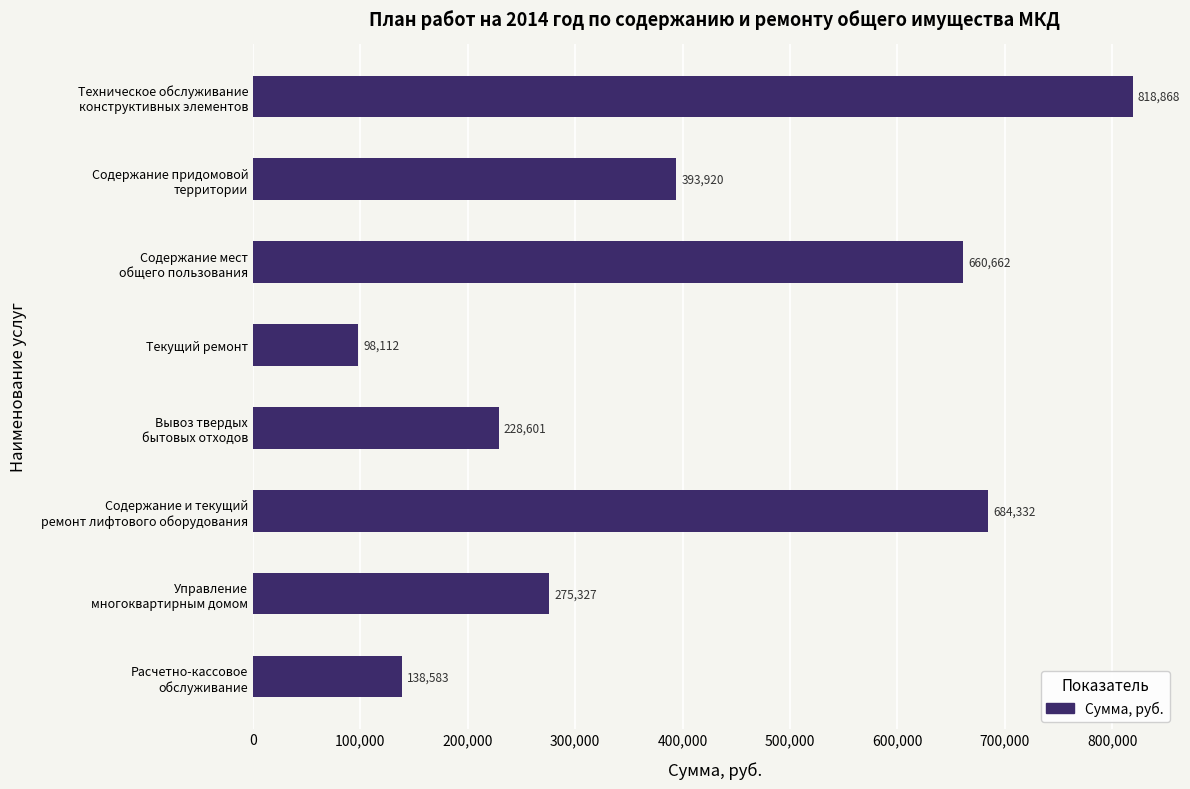

True or false: the data shows 98112.1 at Текущий ремонт.

True